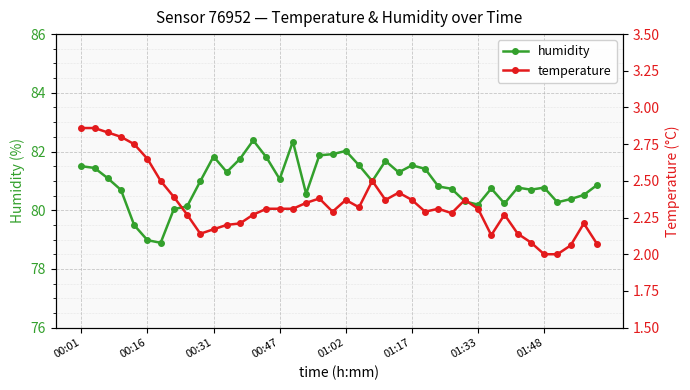

How many interior local peaks does the humidity series have?

9